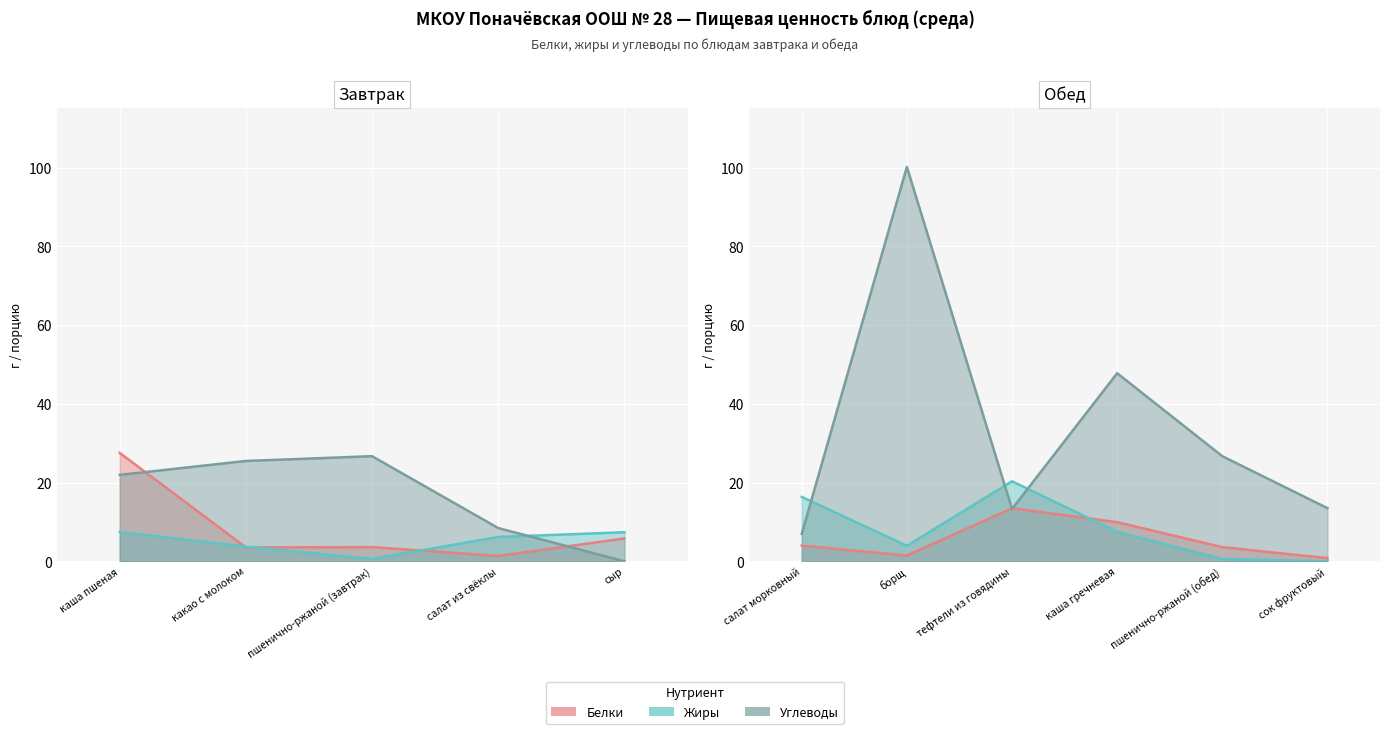

Where does the Жиры series first go above 6?

каша пшеная